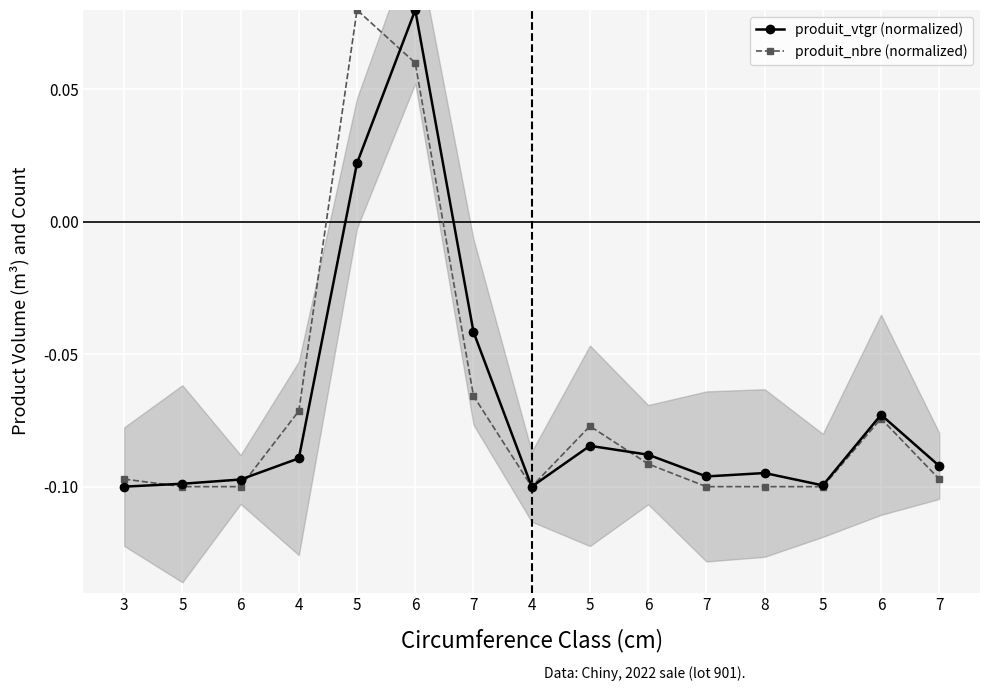

What is the total value across all series at 7?

-0.1